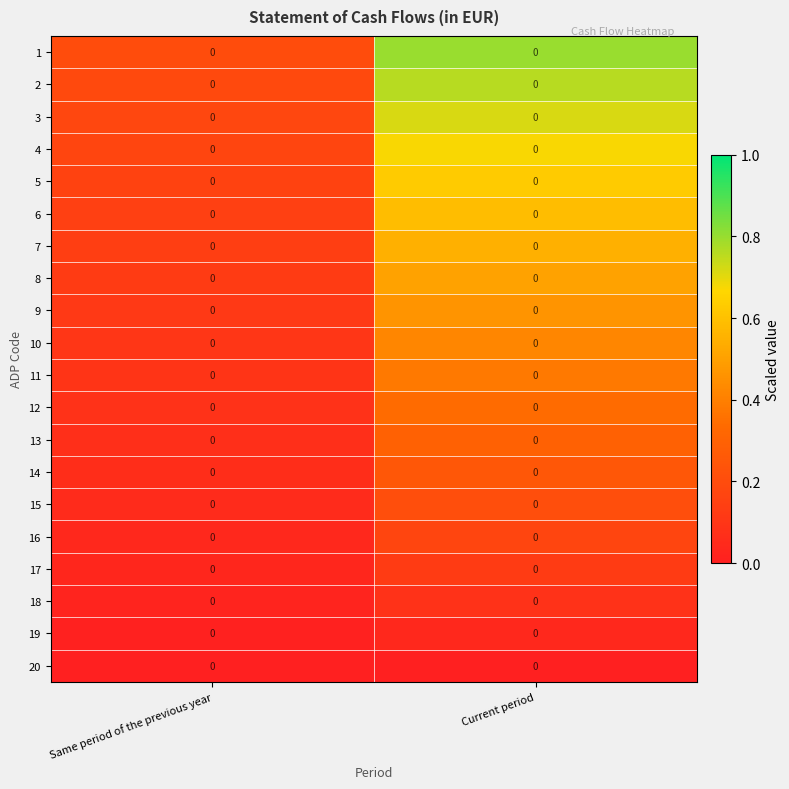

What is the difference between the 18 values at Current period and Same period of the previous year?

0.1